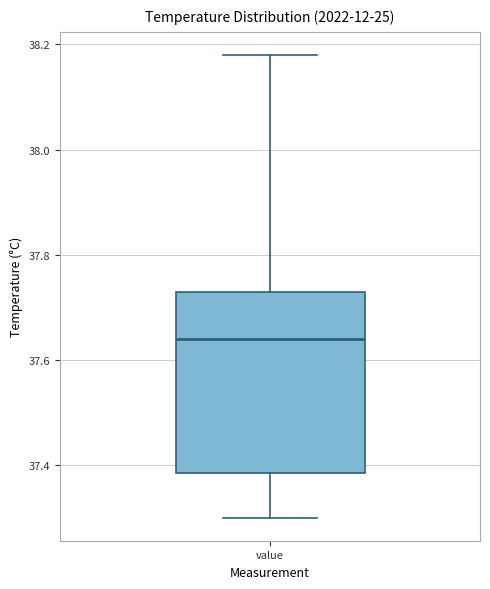

Where does the upper whisker of the box for value end on the y-axis? The values are not printed on the chart, so give them approximately, as read against the axis.

38.18